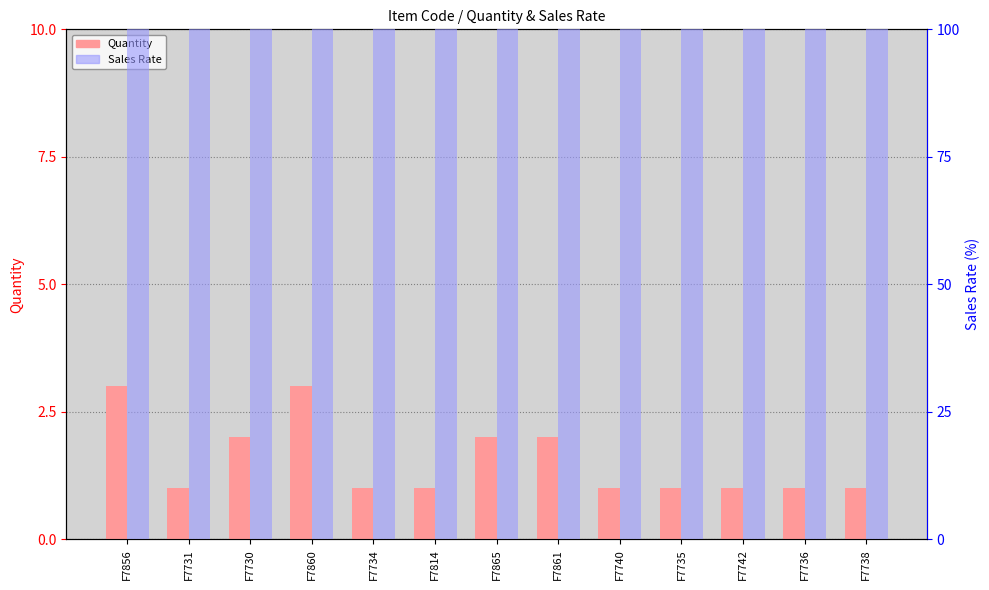

True or false: Quantity has a value of 1 at F7736.

True